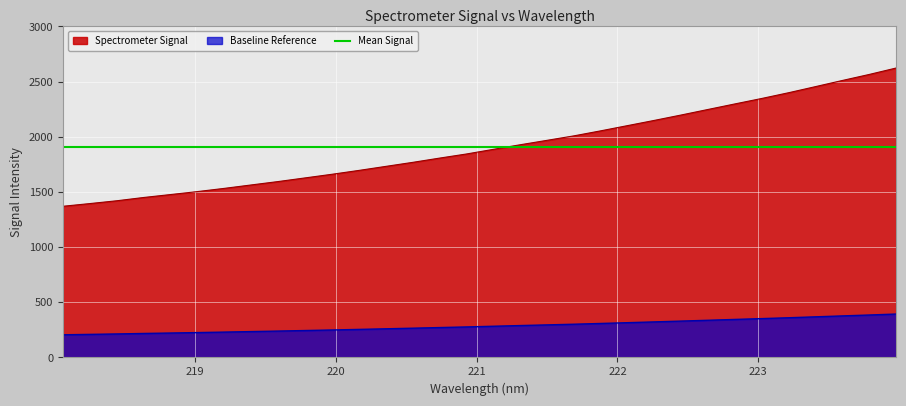

Between 223.9802 and 220.1623, which is larger?

223.9802